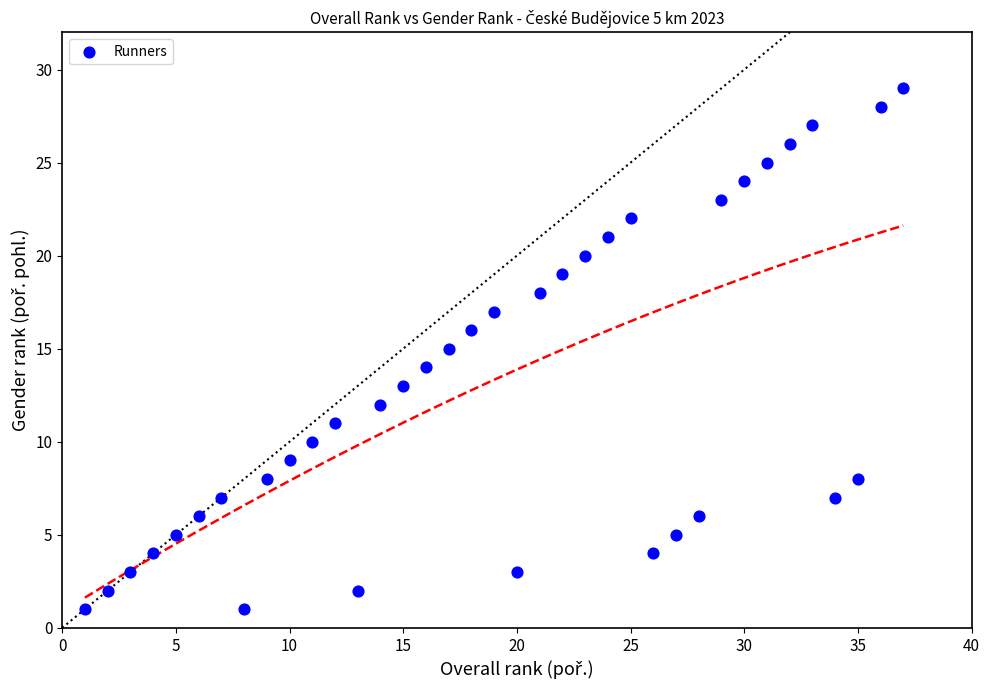

What is the range of X values (max minus min)?

36